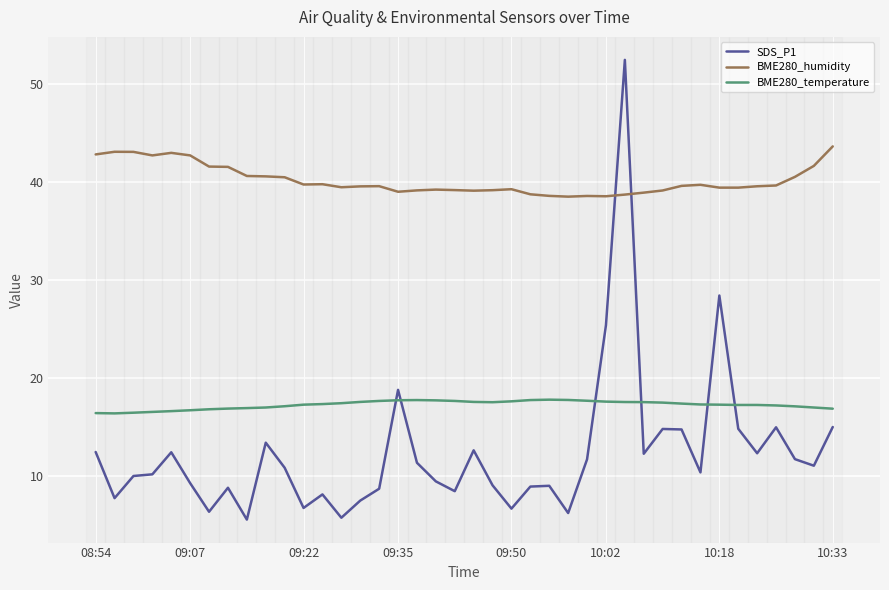

Which series has the largest range (max minus min)?

SDS_P1